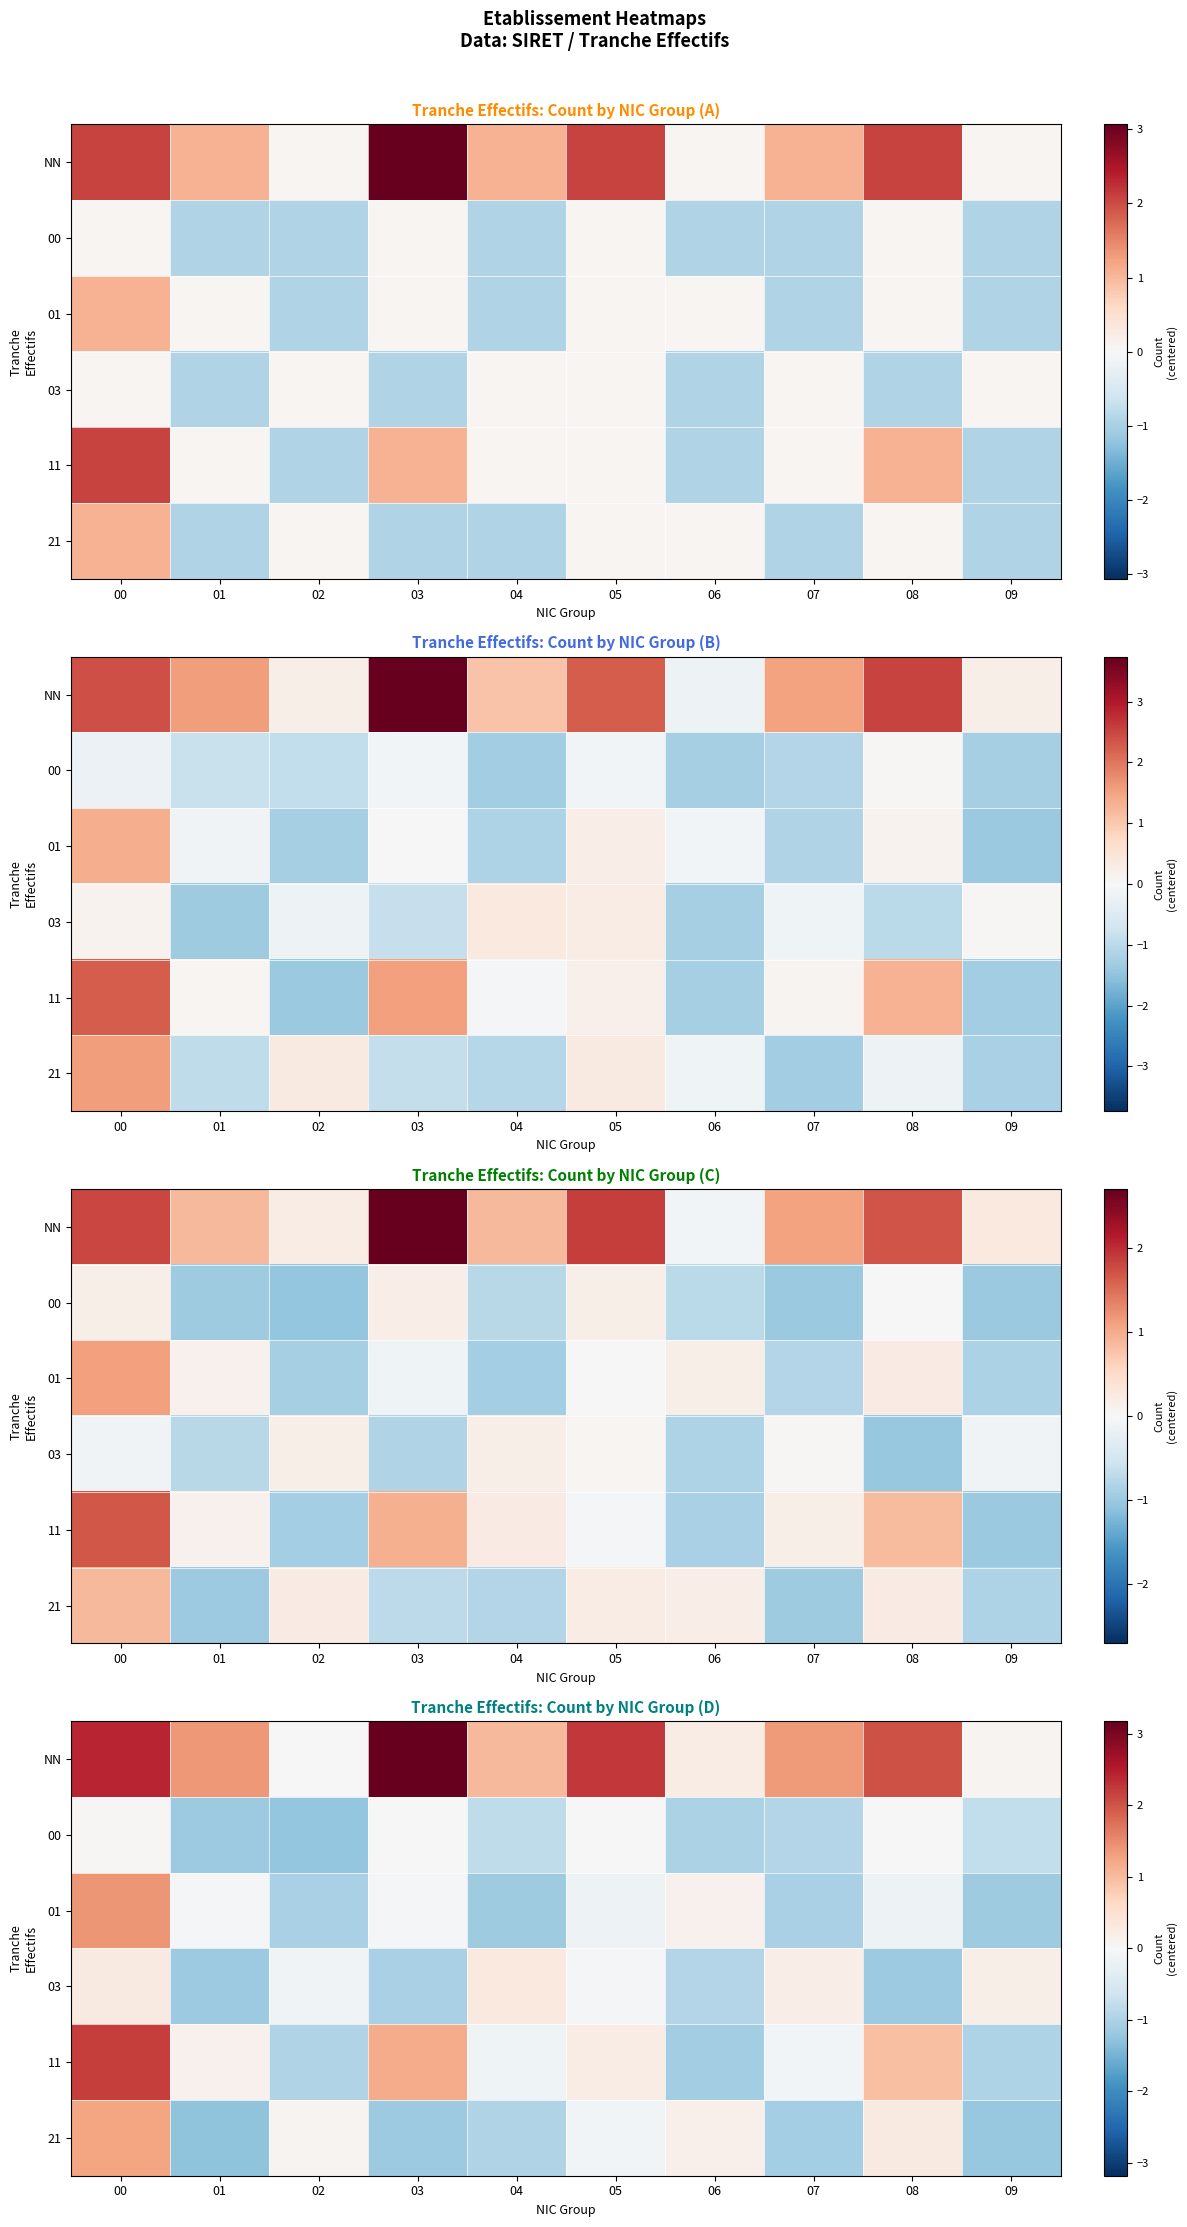

How many series are shown in this chart?

6